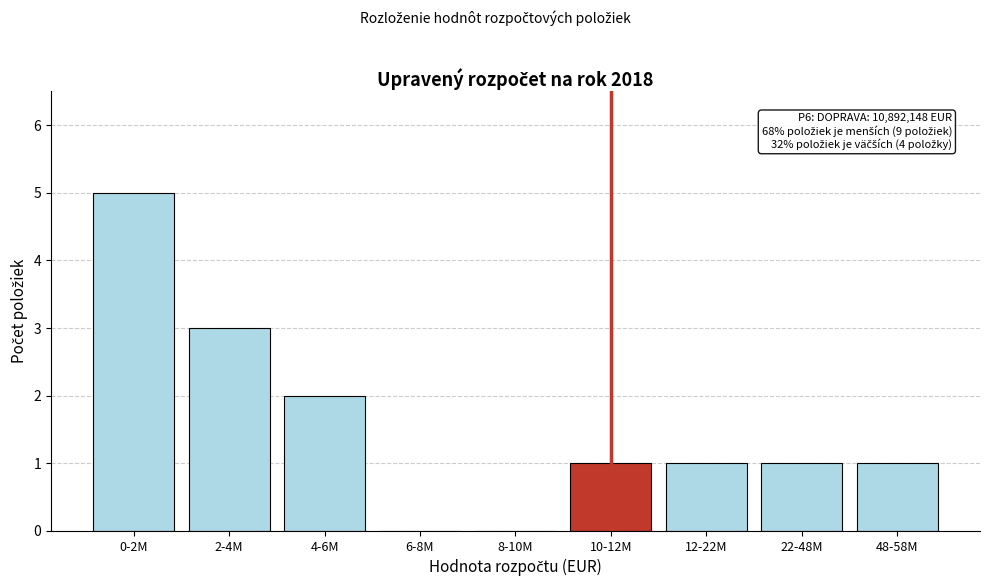

Reading right to left, extract all data points from this chart.

48-58M=1	22-48M=1	12-22M=1	10-12M=1	8-10M=0	6-8M=0	4-6M=2	2-4M=3	0-2M=5